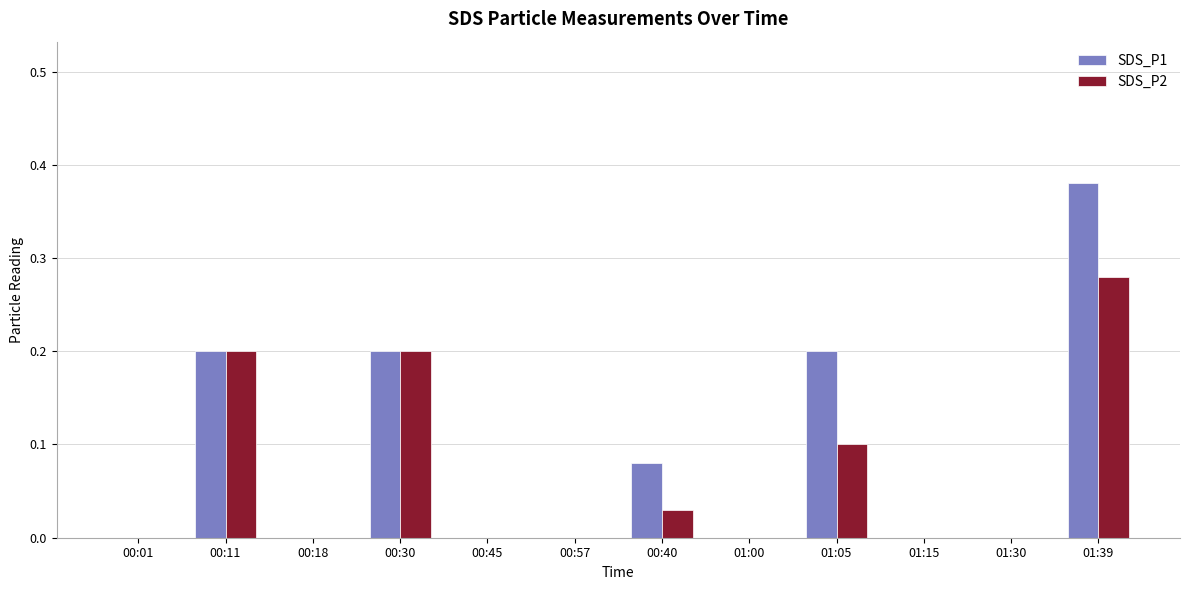

Which series has the largest total across all categories?

SDS_P1